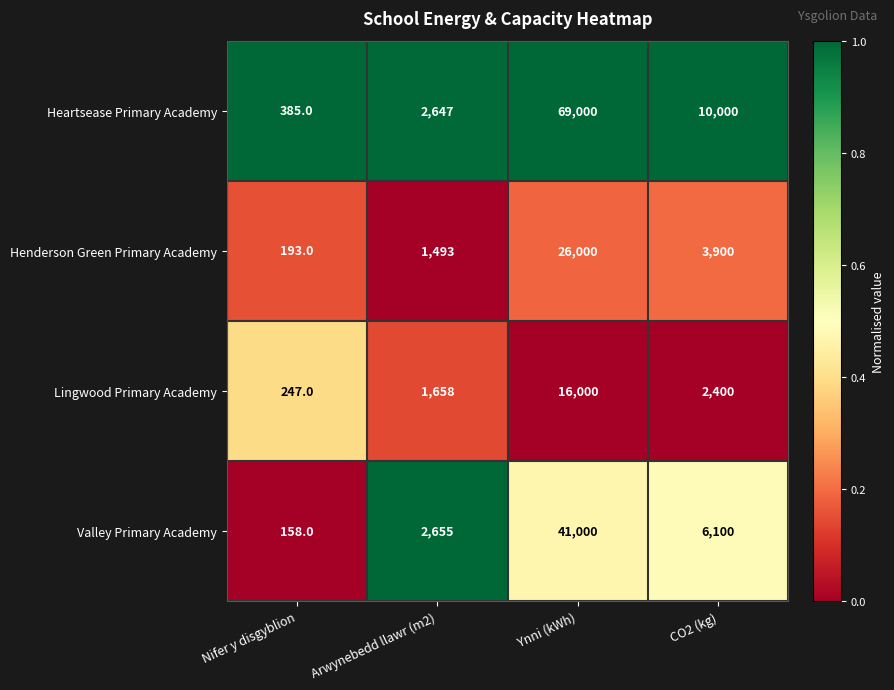

Read the Heartsease Primary Academy value at CO2 (kg), to the nearest 50.

10000